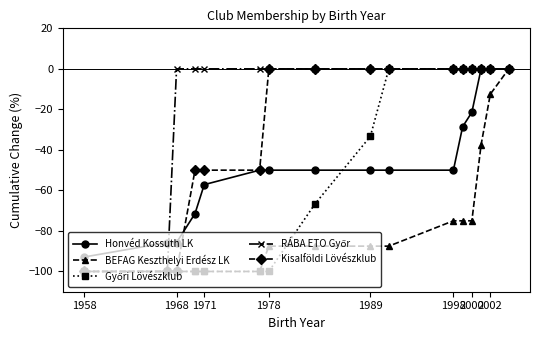

What is the average value of the Honvéd Kossuth LK series?

-46.4